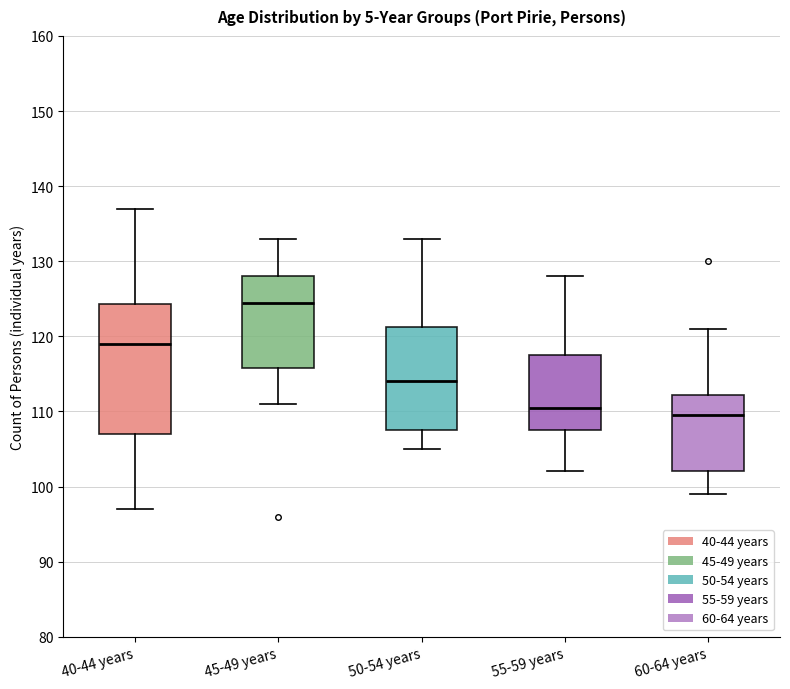

Reading left to right, transcribe this box plot: for each box, give where its median line is, the range the box spans, and where its two whiskers end, as read against the y-axis. The values are not printed on the chart, so give them approximately, as read against the axis.

40-44 years: median 119, box 107 to 124, whiskers 97 to 137
45-49 years: median 125, box 116 to 128, whiskers 111 to 133
50-54 years: median 114, box 108 to 121, whiskers 105 to 133
55-59 years: median 111, box 108 to 118, whiskers 102 to 128
60-64 years: median 110, box 102 to 112, whiskers 99 to 121